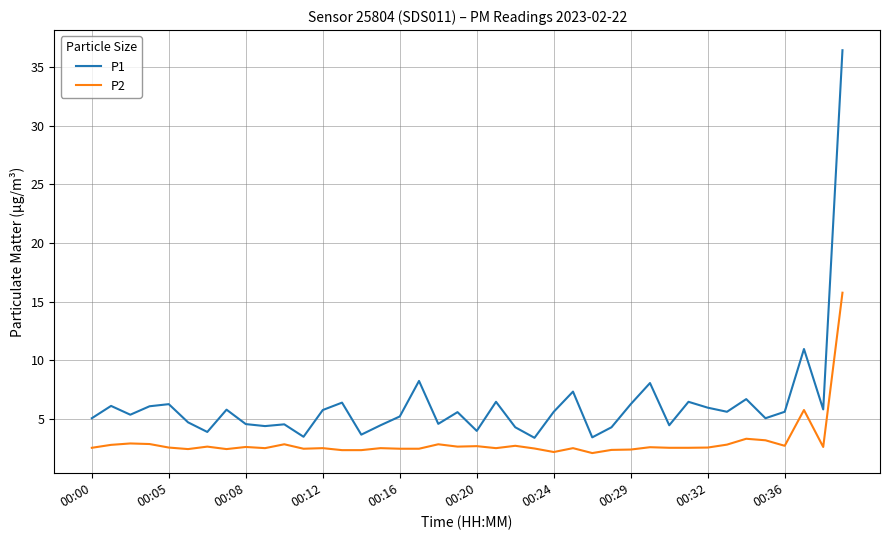

Rank the series by their average value, from highest to lowest.

P1, P2